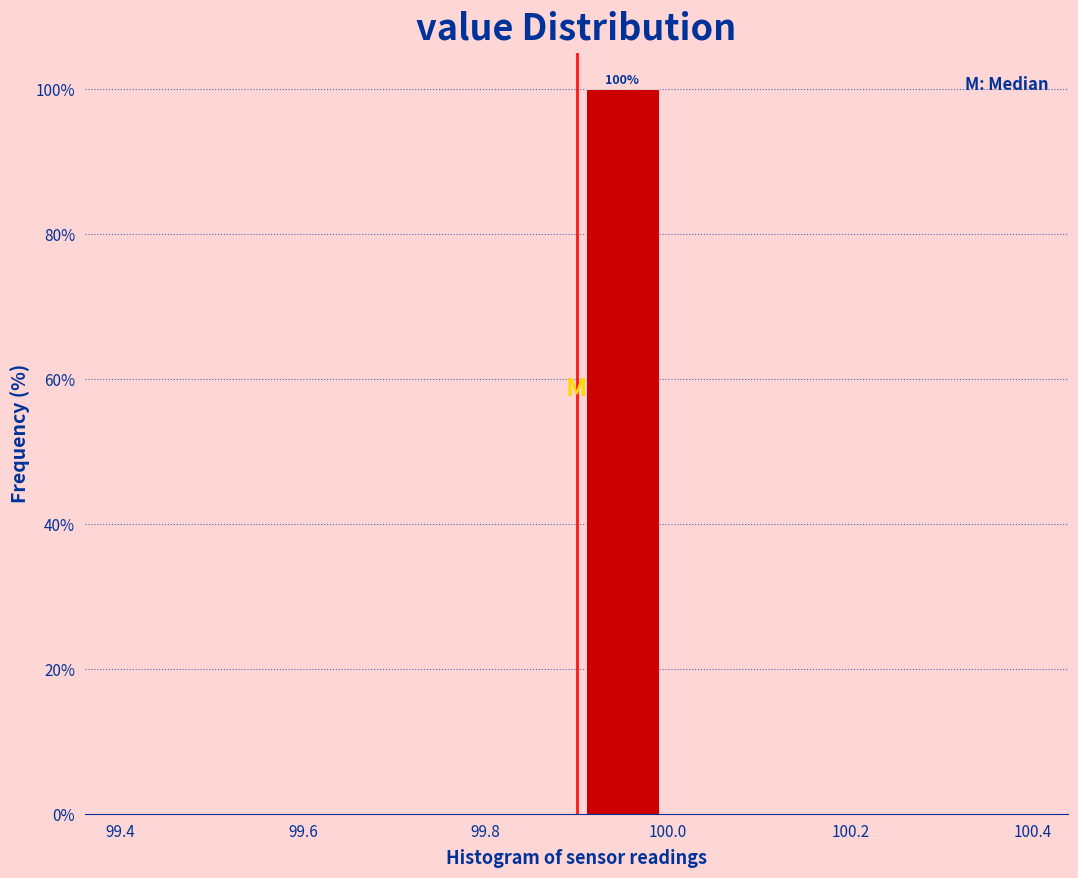

Over which range of the x-axis is the bar tallest?

99.9 to 100.0